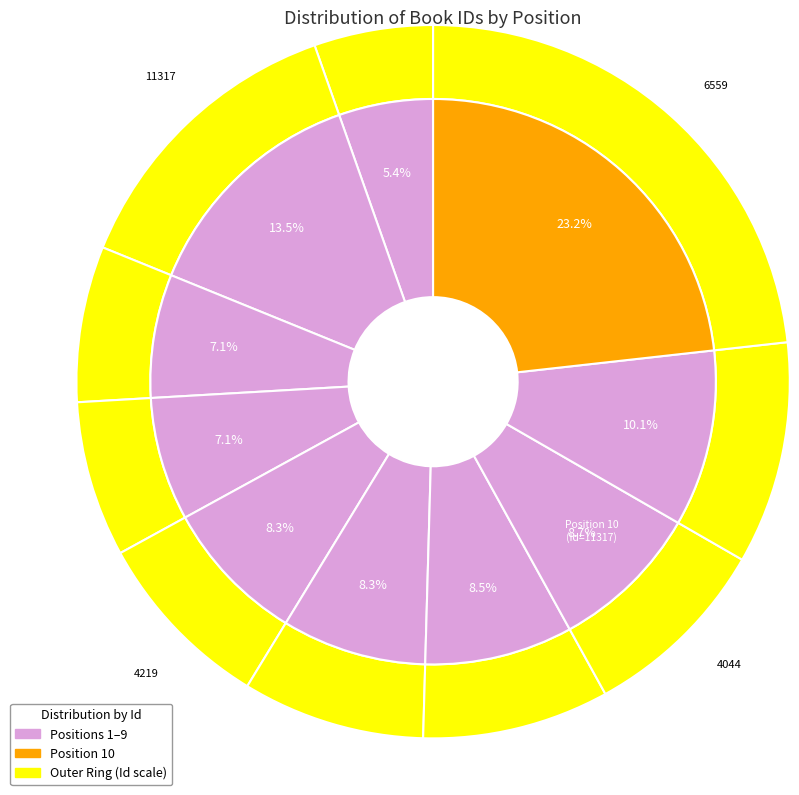

What is the largest slice in the pie chart?

10